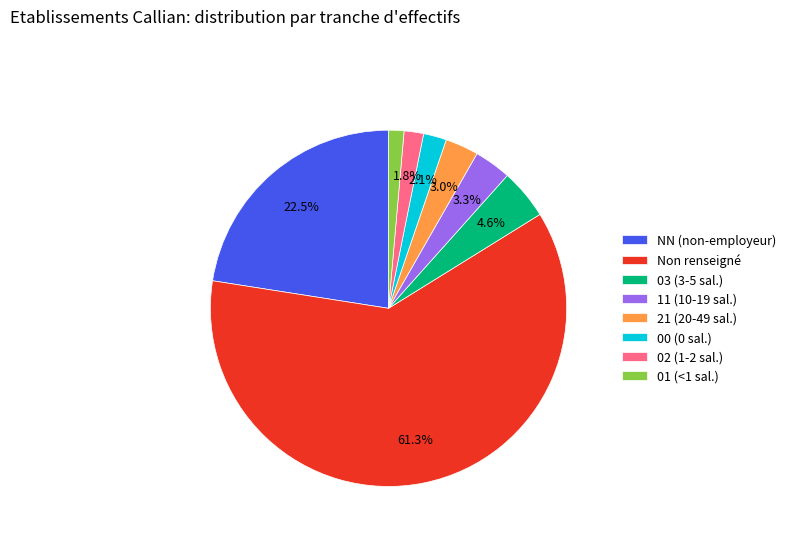

What portion of the pie excludes 03 (3-5 sal.)?

95.4%